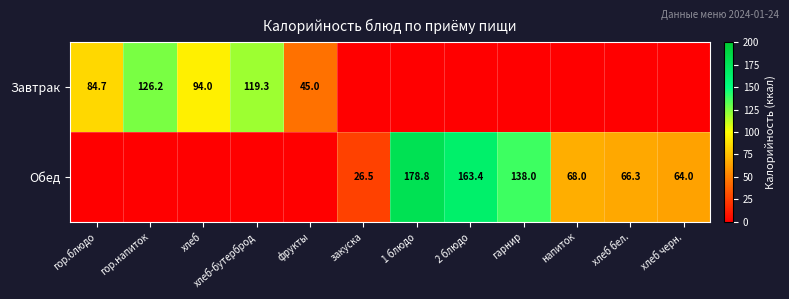

Is the value of Завтрак at хлеб-бутерброд greater than the value of Обед at 2 блюдо?

No